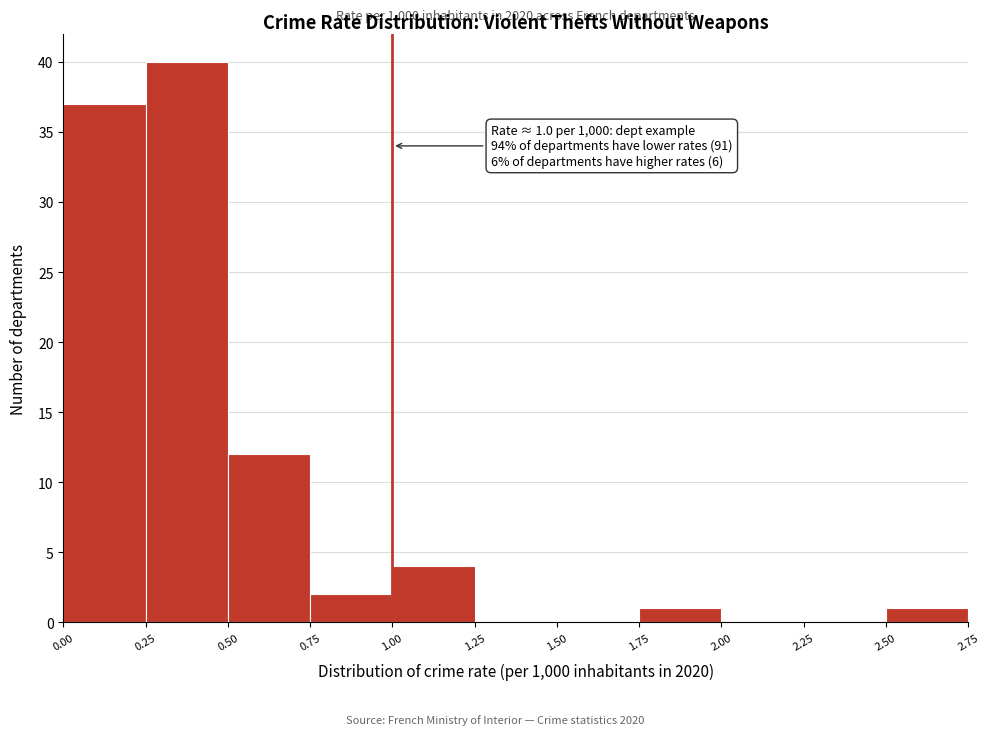

Which range on the x-axis has the tallest bar?

0.25 to 0.50